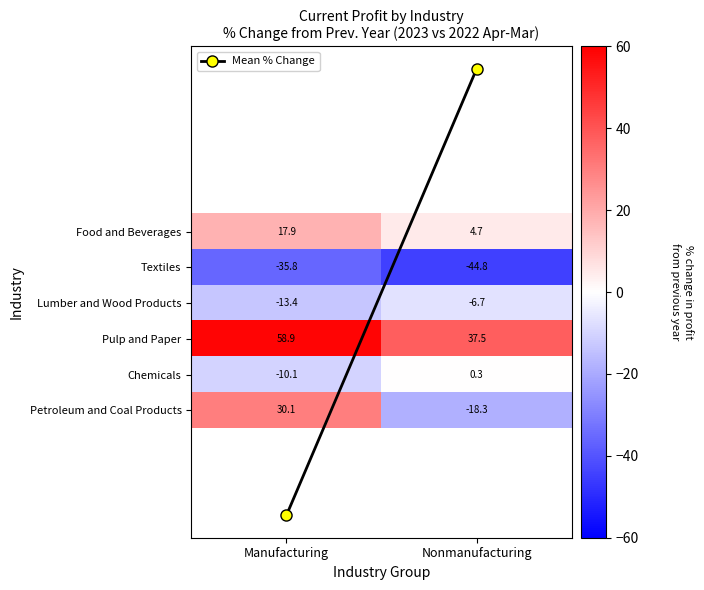

What is the total value across all series at Nonmanufacturing?

-27.3